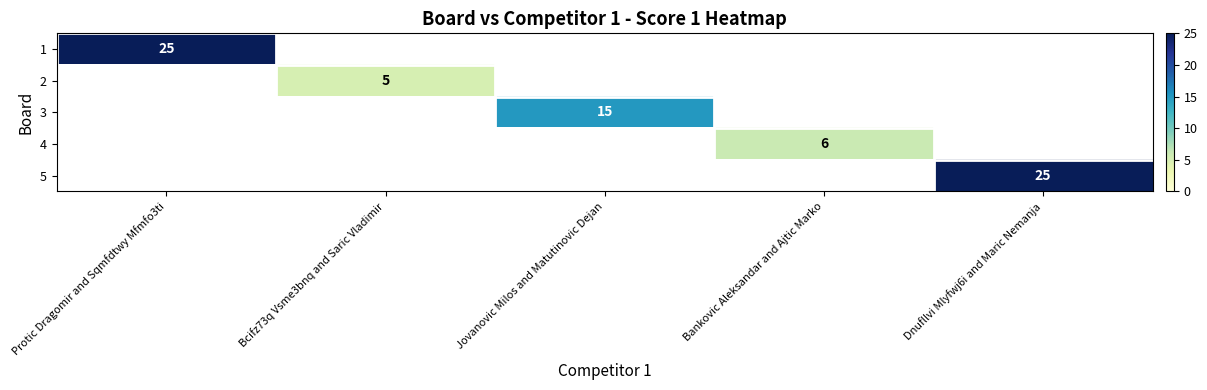

Is it true that 5 equals 25 at Dnufllvi Mlyfwj6i and Maric Nemanja?

True